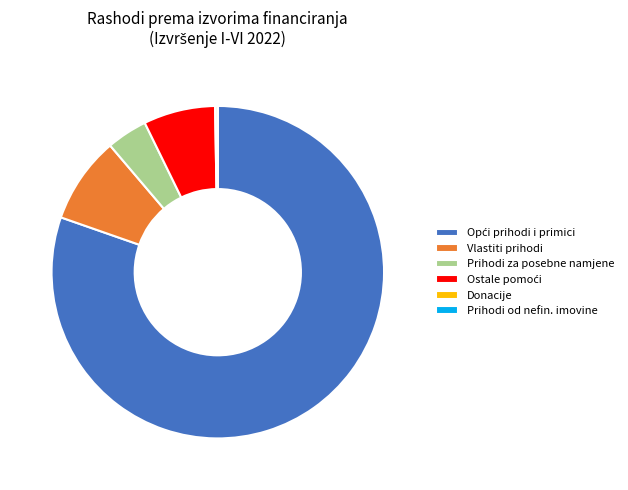

The Vlastiti prihodi slice represents 8% of the pie. True or false?

True